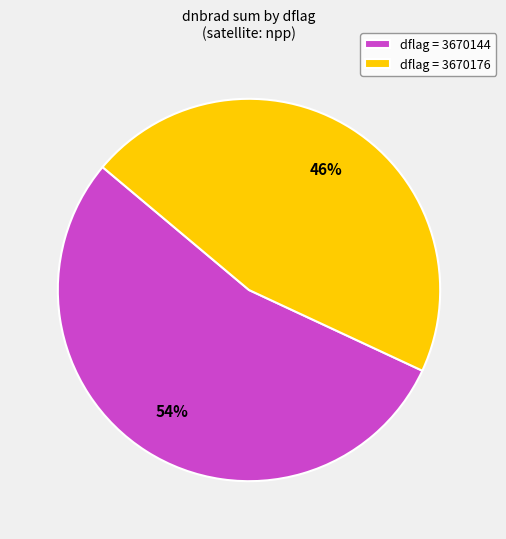

How many segments does this pie chart have?

2